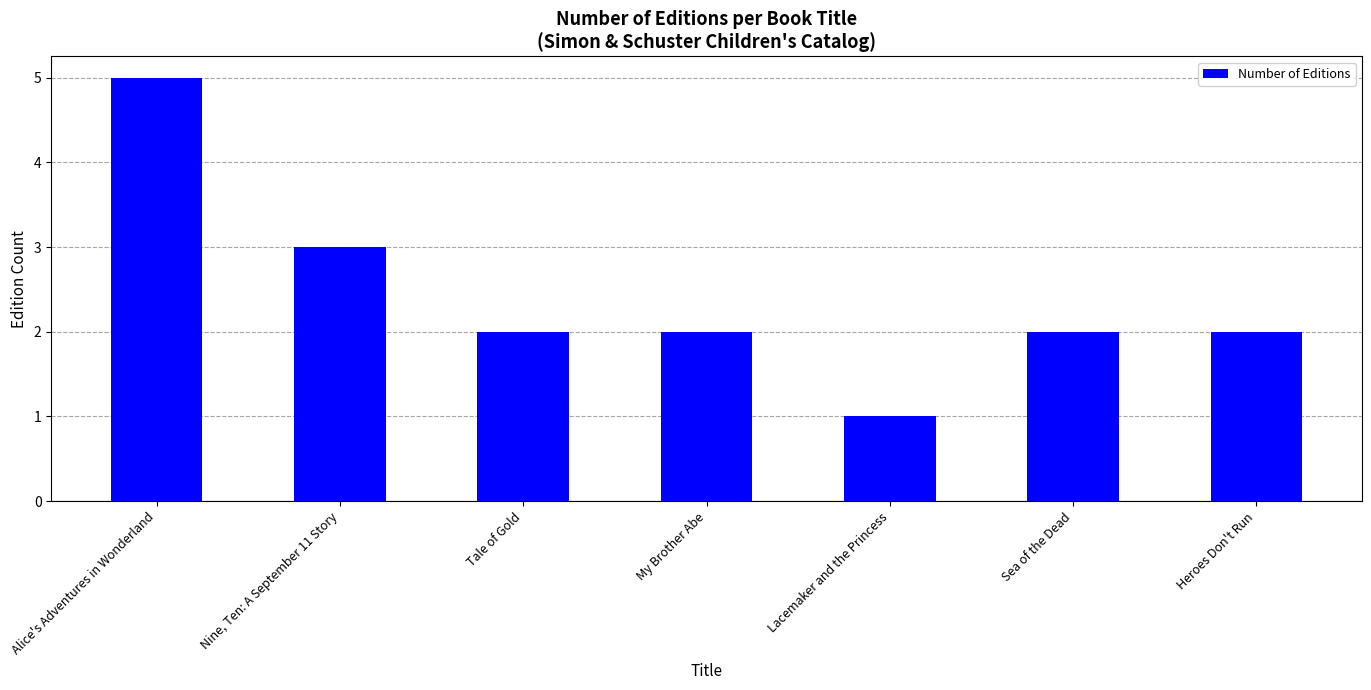

How many categories are shown in the chart?

7